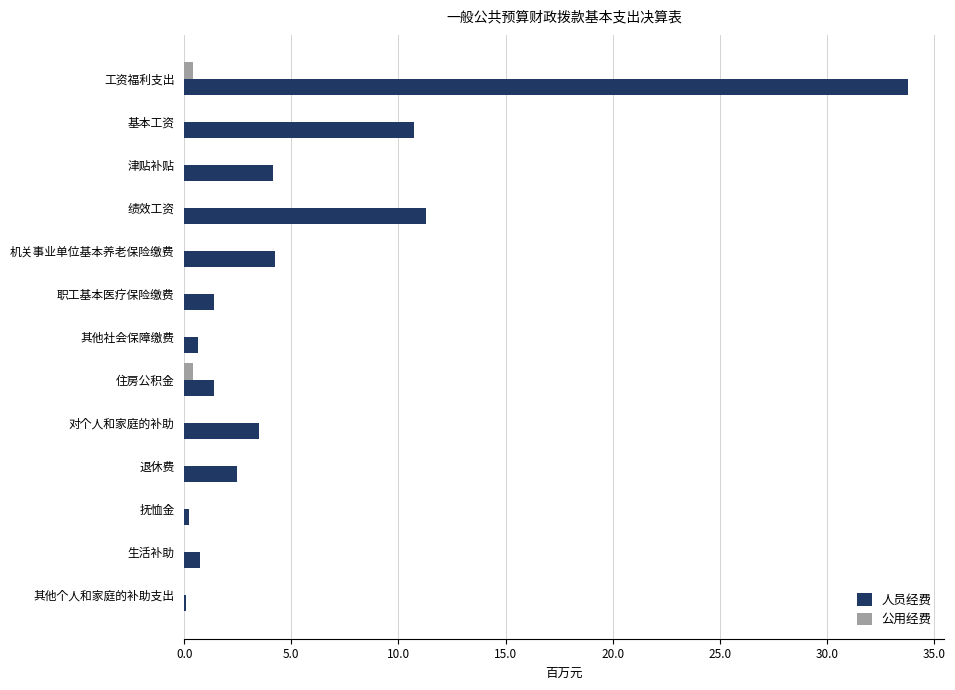

What are all the series names shown in the legend?

人员经费, 公用经费